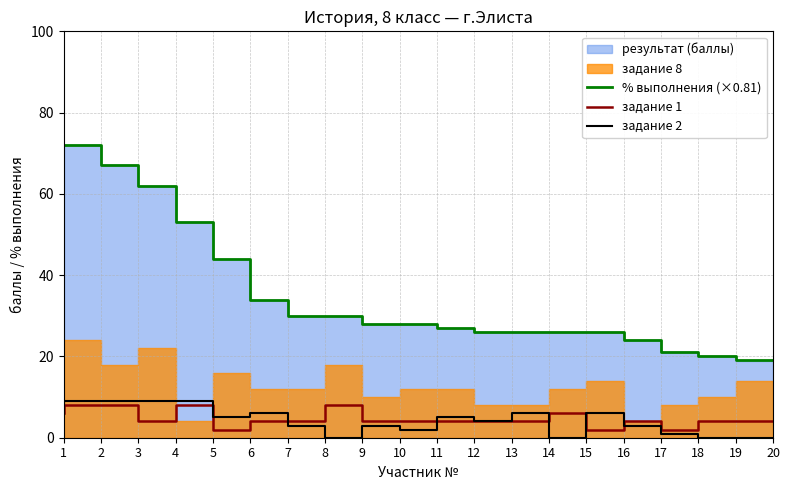

True or false: % выполнения (×0.81) and задание 1 cross at least once.

False